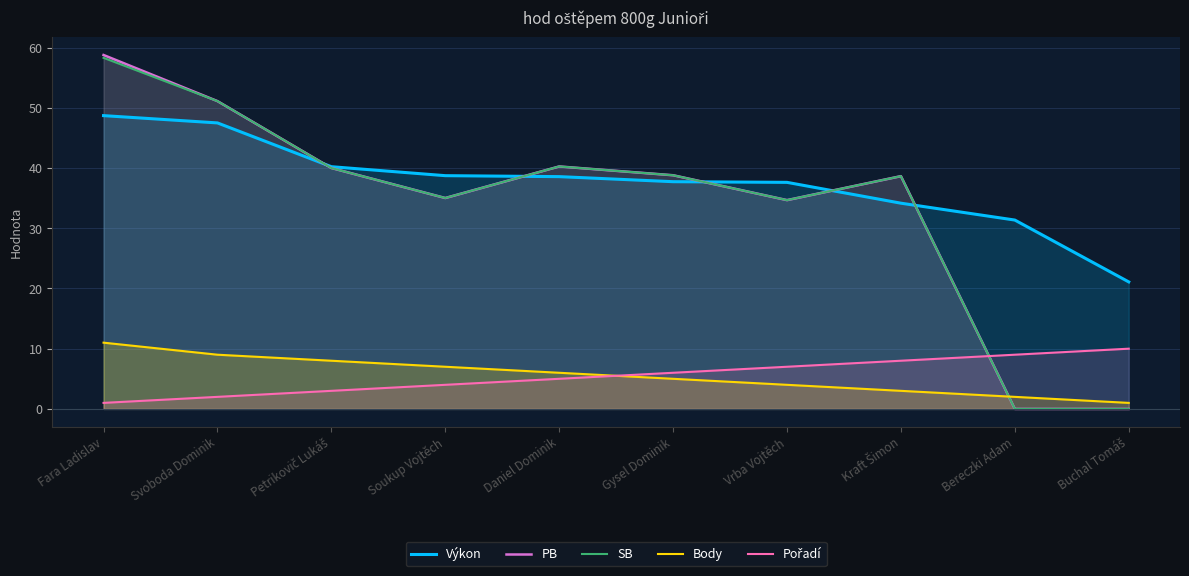

How many lines are shown in the chart?

5